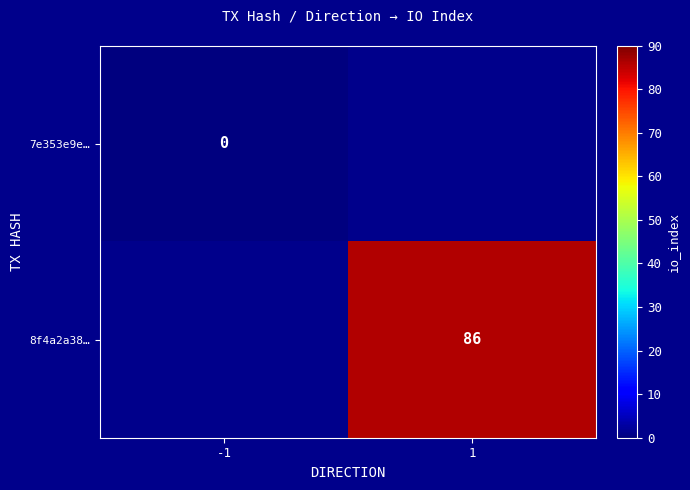

The 8f4a2a38… series shows 86 at 1. True or false?

True